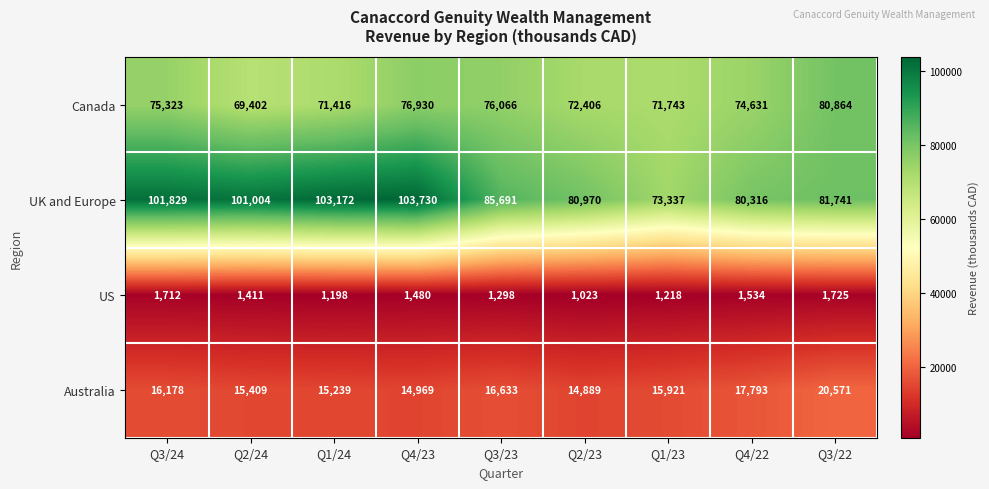

At which category is the sum across all series the highest?

Q4/23